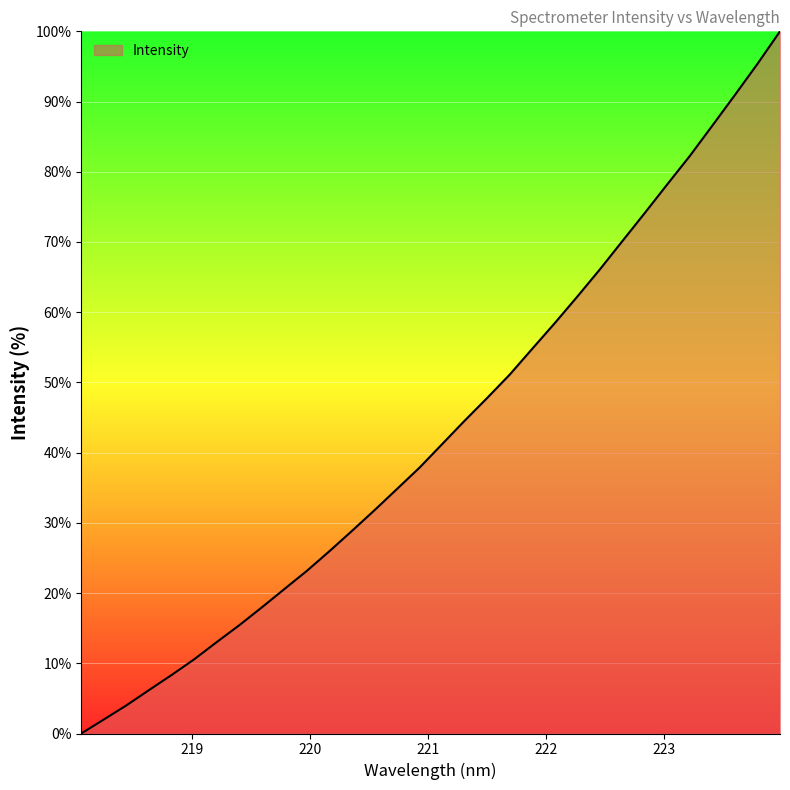

What is the greatest value displayed?

100.0